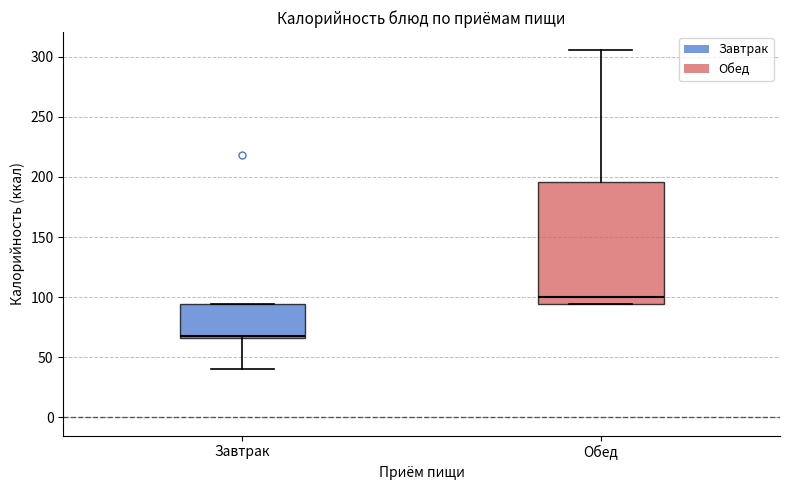

Comparing the boxes themselves (not the whiskers), which one is the tallest?

Обед